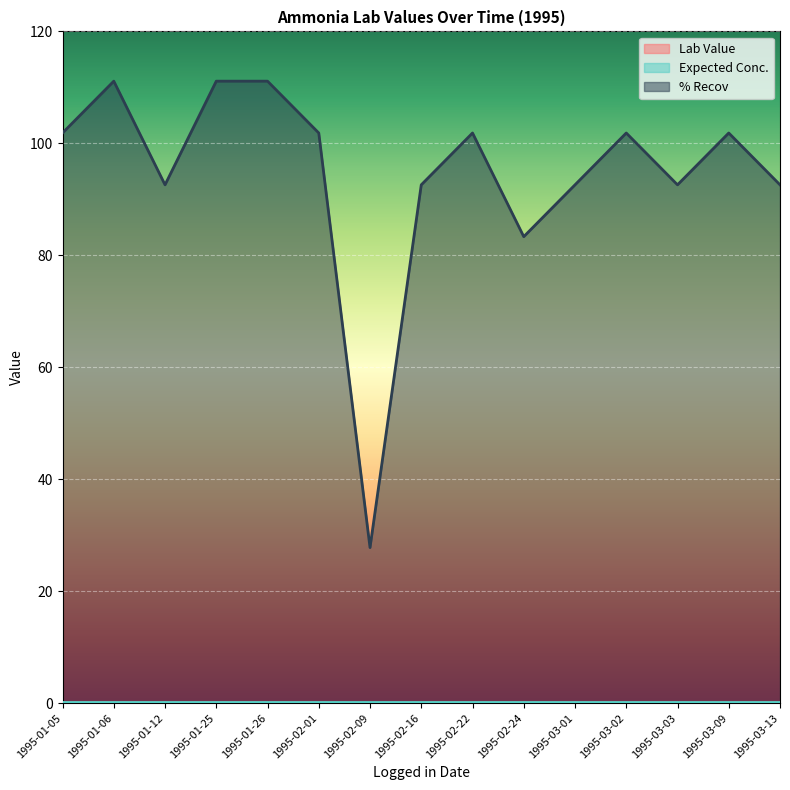

Which category has the highest value in the Lab Value series?

1995-01-06